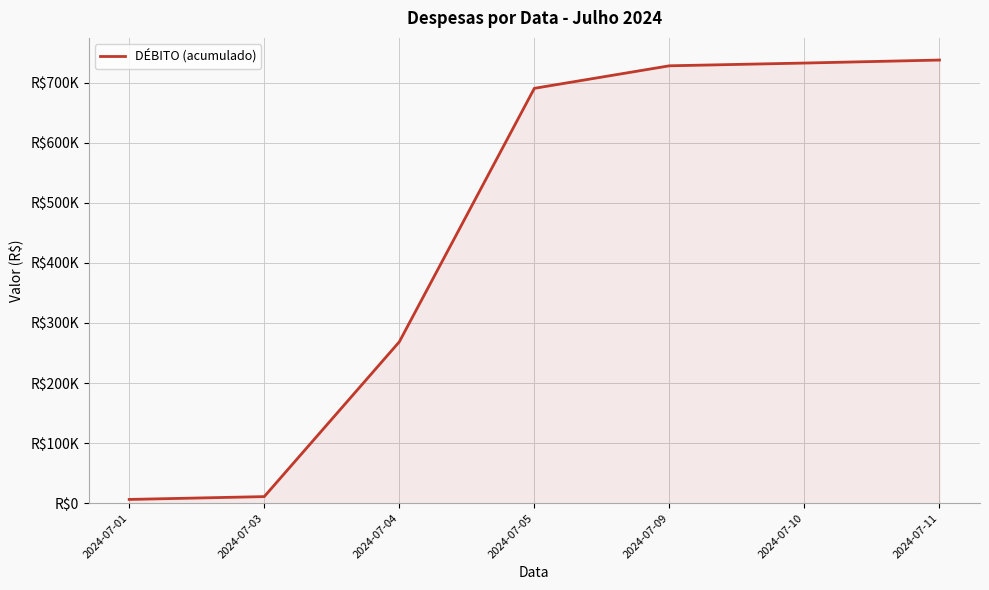

Rank the categories by value from highest to lowest.

2024-07-11, 2024-07-10, 2024-07-09, 2024-07-05, 2024-07-04, 2024-07-03, 2024-07-01